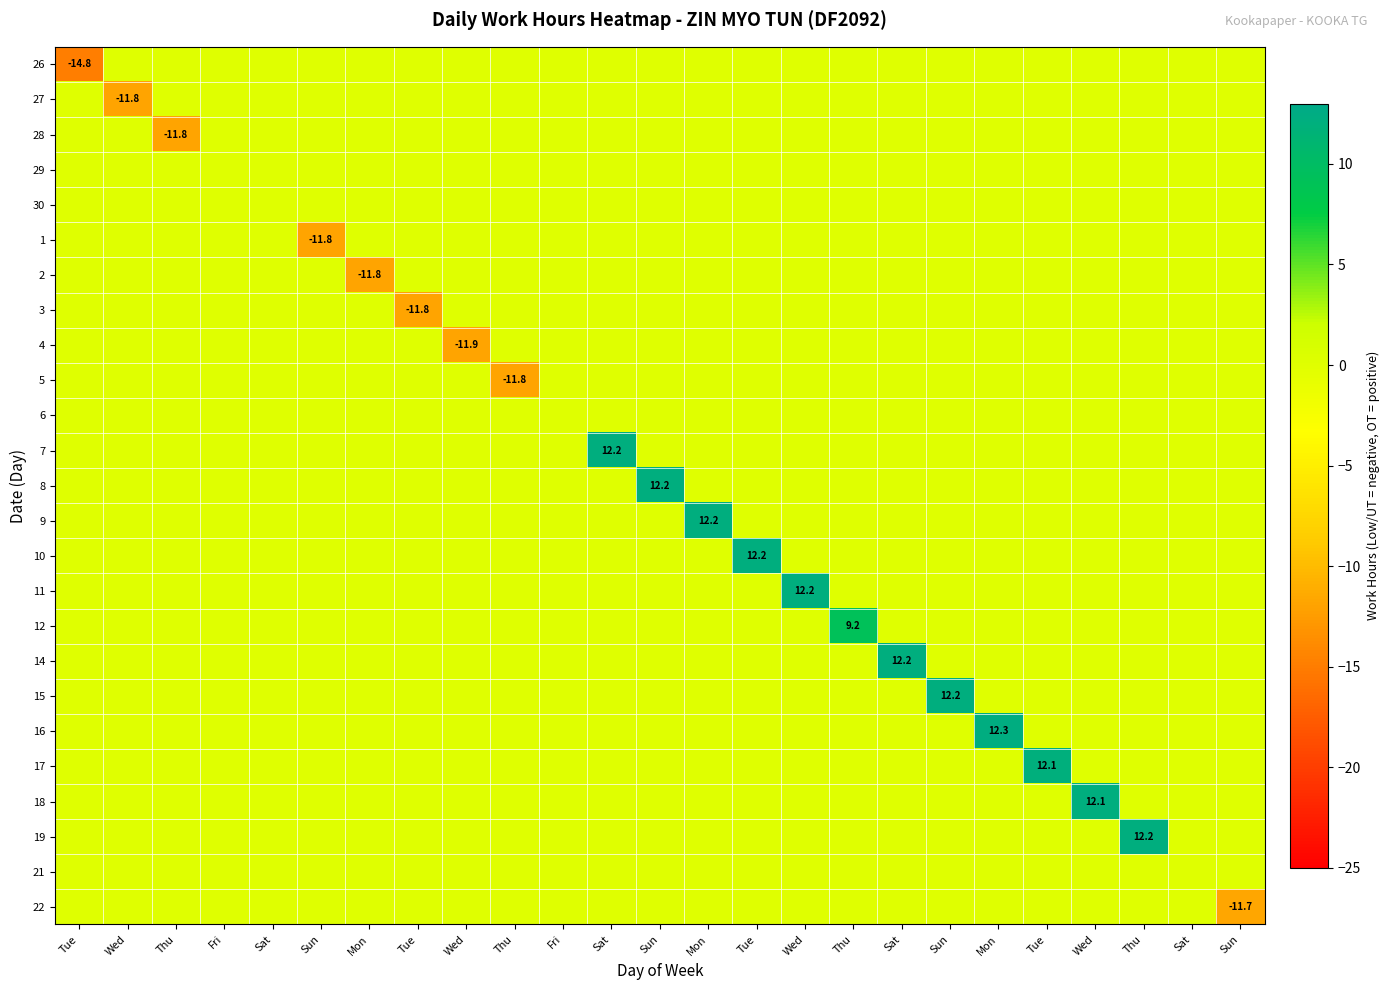

Is the value of row_18 at Sun greater than the value of row_17 at Wed?

No